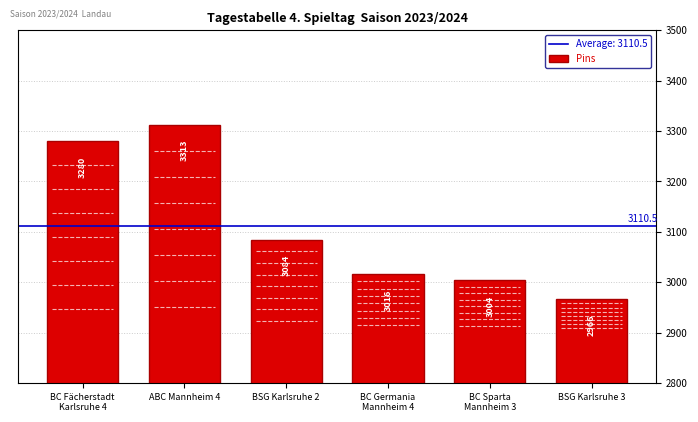

What is the sum of the values at BC Fächerstadt
Karlsruhe 4 and BSG Karlsruhe 3?

6246